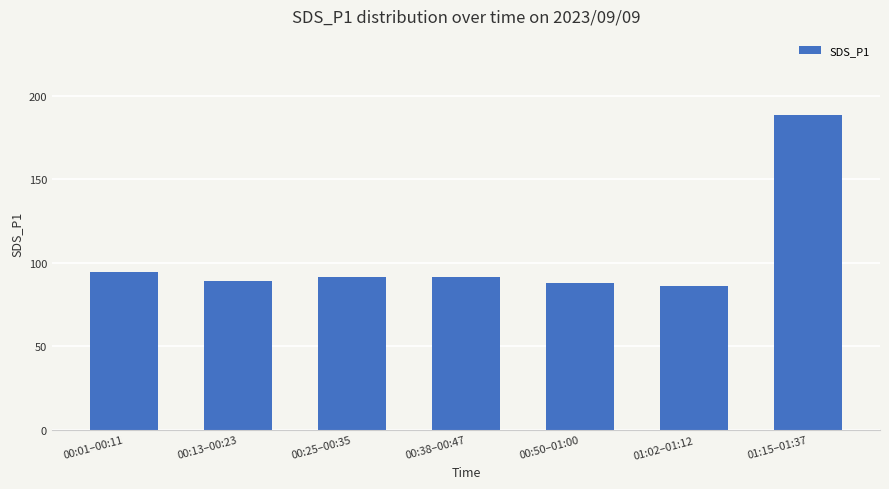

Which label corresponds to the largest value in the chart?

01:15–01:37